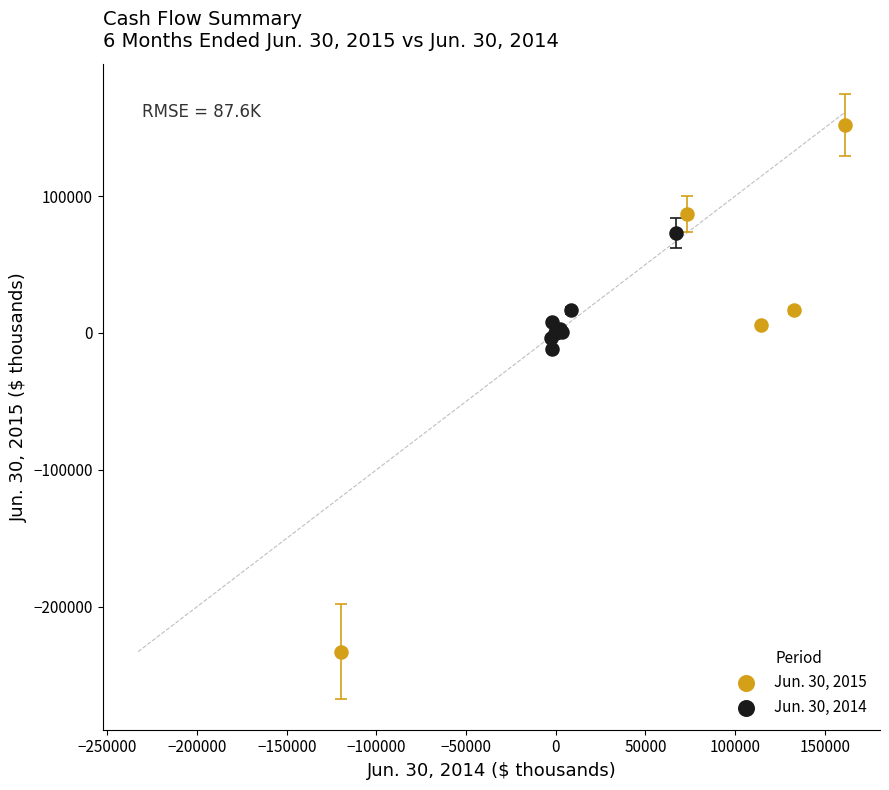

Which series reaches the minimum Y coordinate?

Jun. 30, 2015